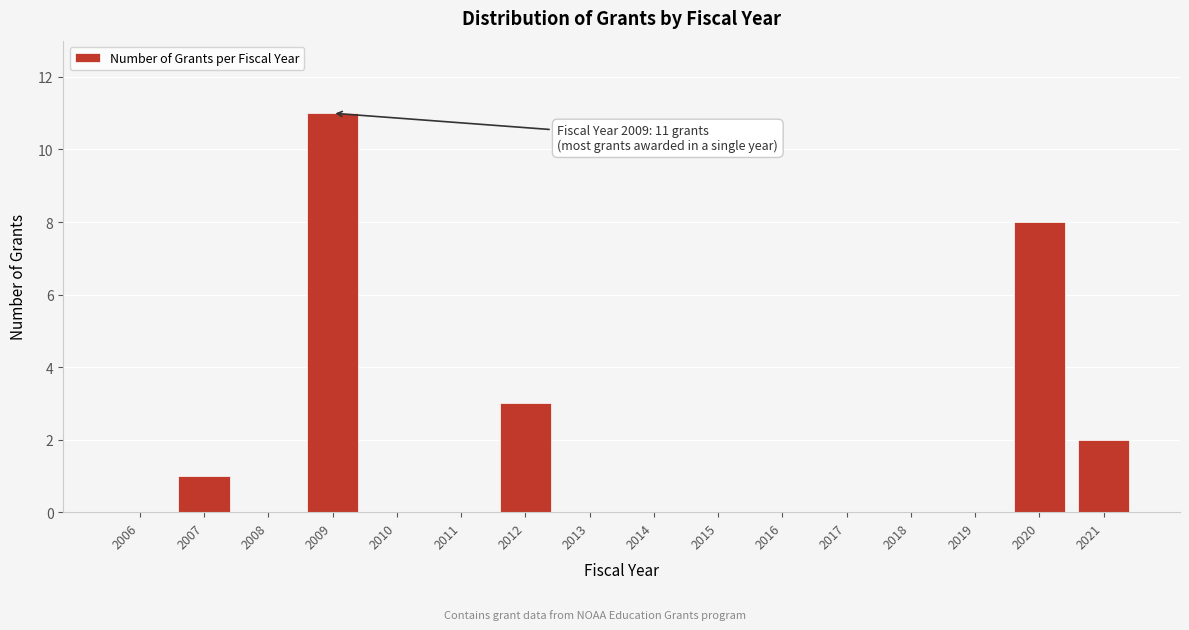

Reading left to right, what are all the values shown in this chart?

2006=0	2007=1	2008=0	2009=11	2010=0	2011=0	2012=3	2013=0	2014=0	2015=0	2016=0	2017=0	2018=0	2019=0	2020=8	2021=2